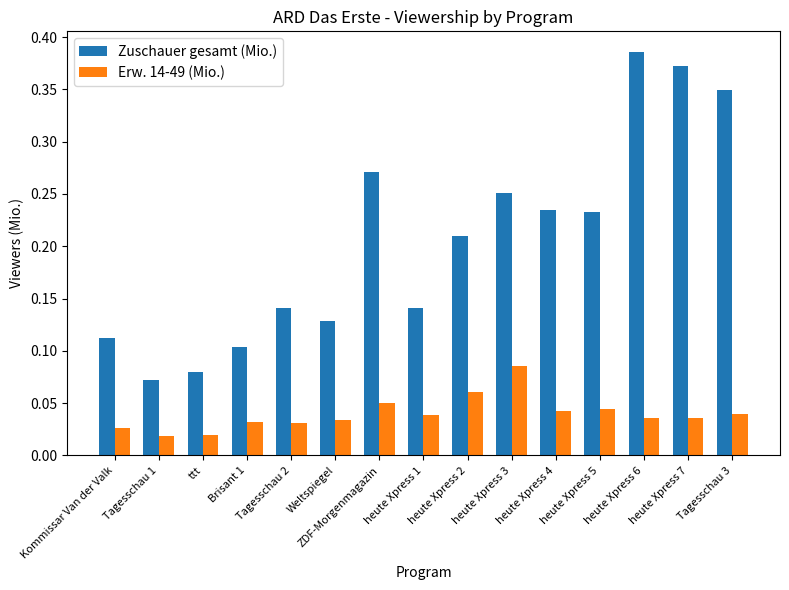

Between Tagesschau 2 and heute Xpress 3, which series saw the biggest shift?

Zuschauer gesamt (Mio.)